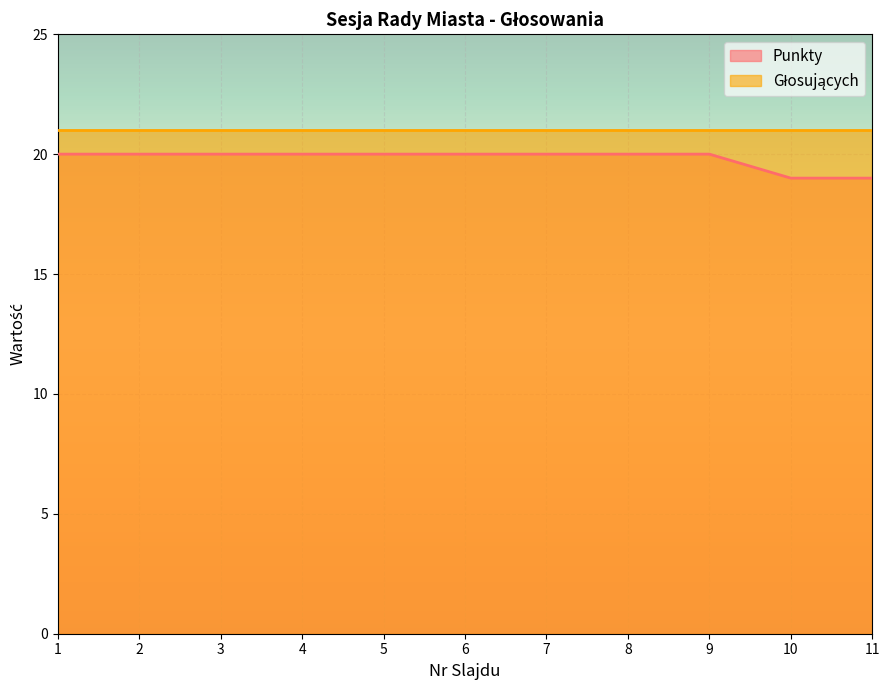

How many values are between 20 and 21?

9